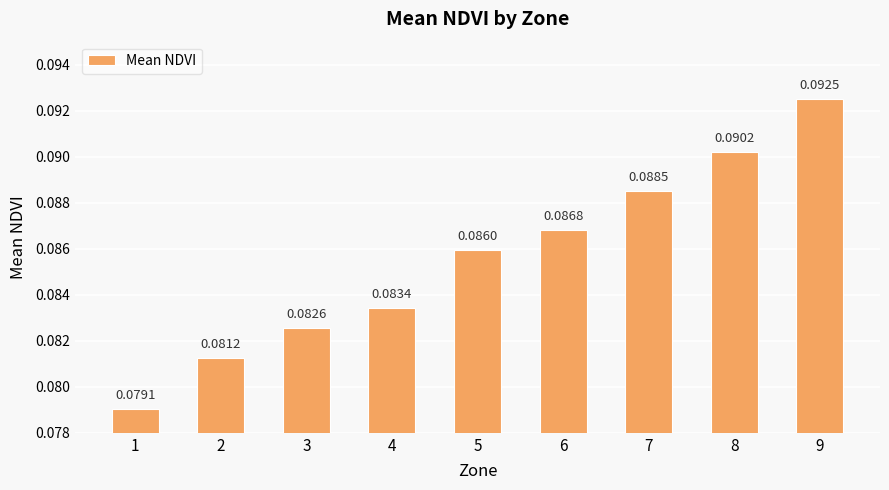

Which category has the lowest value across all series?

1